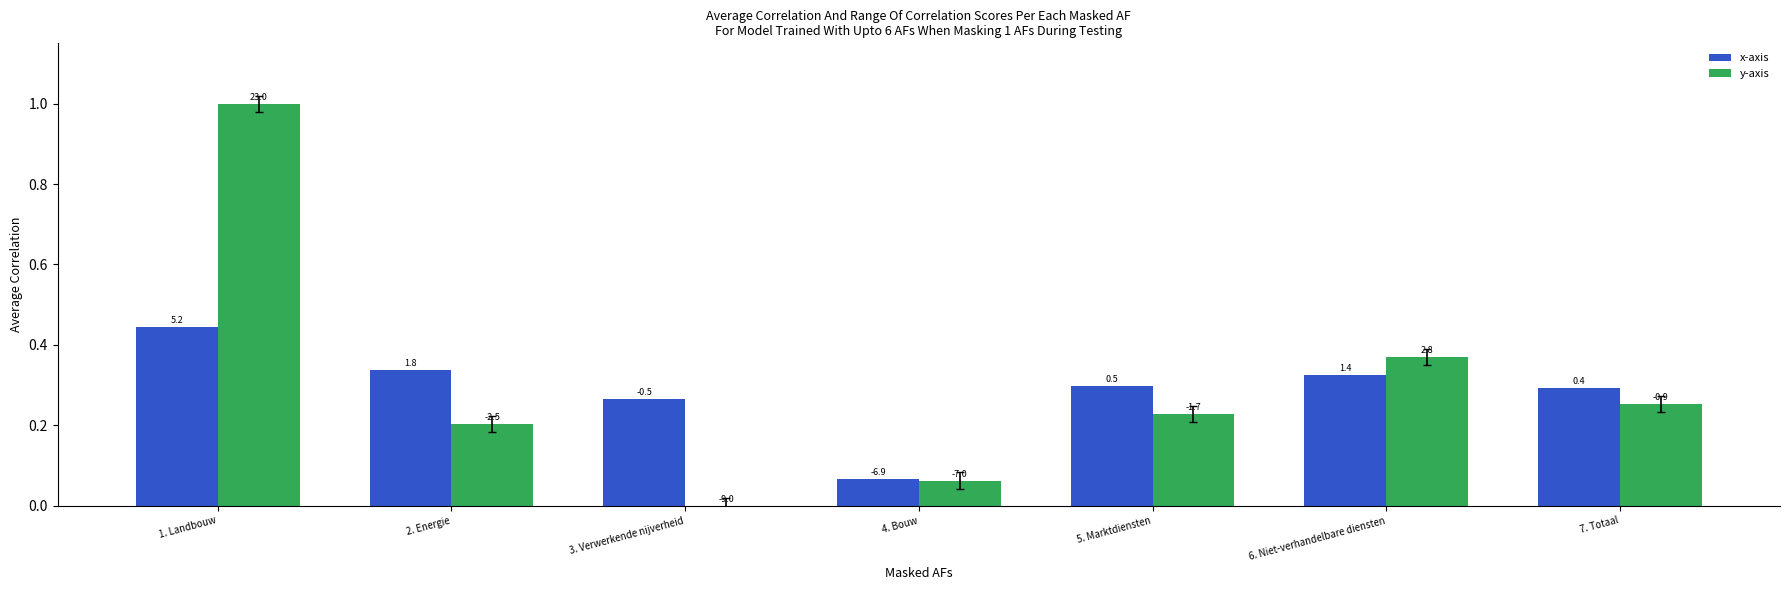

How many groups of bars are there?

7